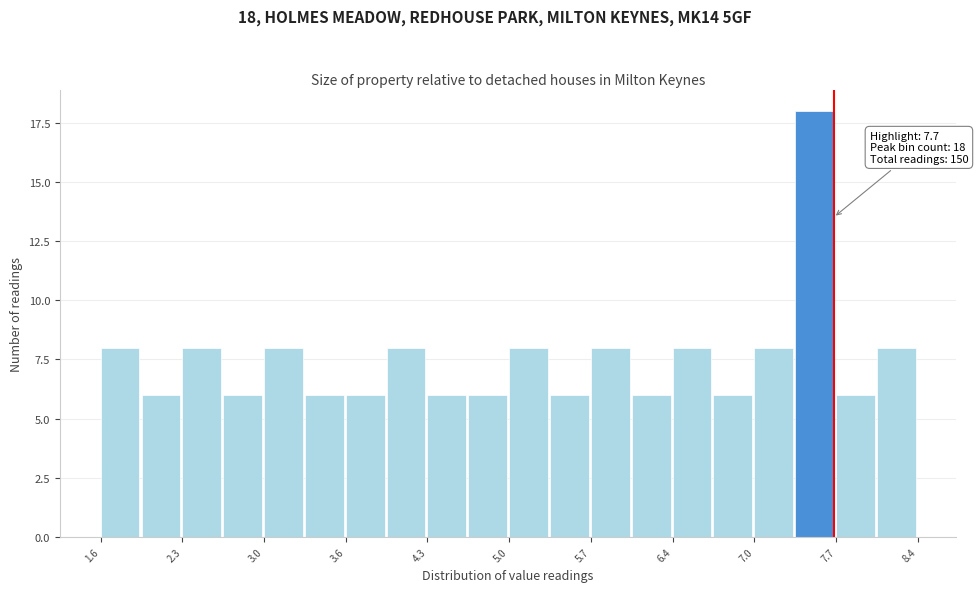

Around what value on the x-axis is the tallest bar? Give the approximate position of its centre, as read against the axis.

7.5